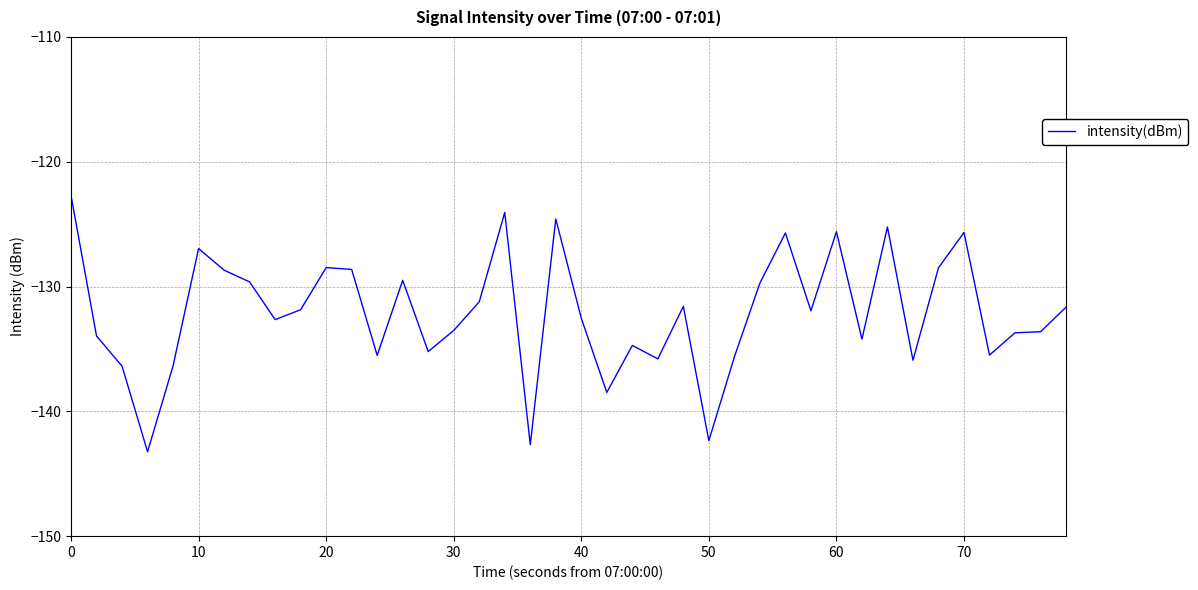

What is the minimum value shown in the chart?

-143.2